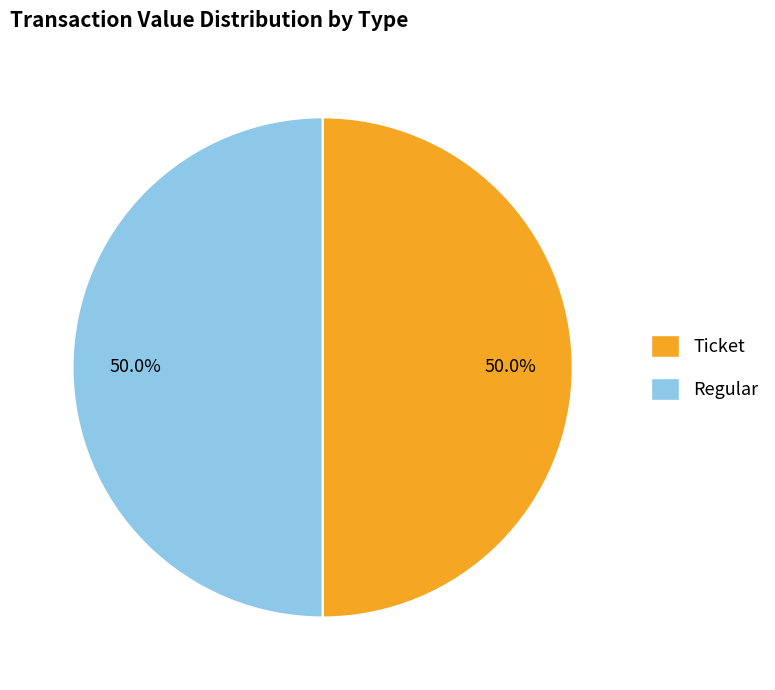

Approximately how many times larger is the value at Regular compared to Ticket?

1.0